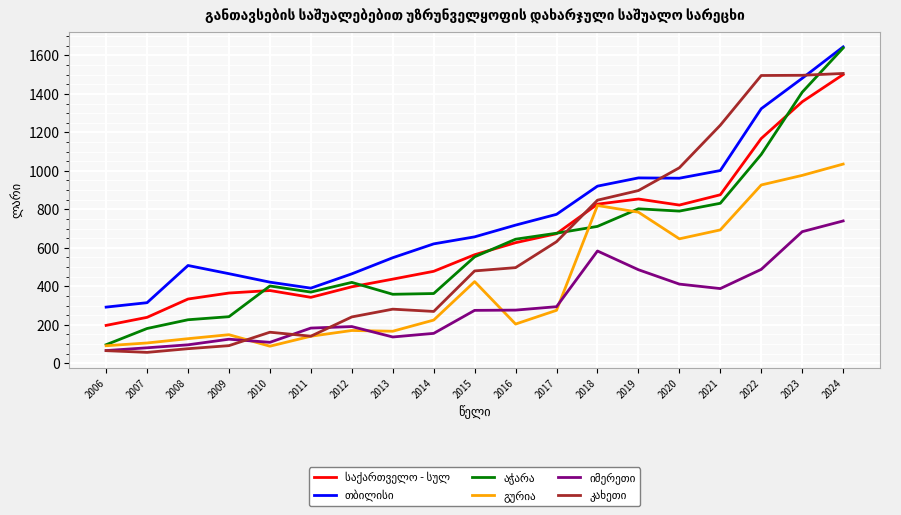

What is the spread (max minus min) of values at 2016?

514.3